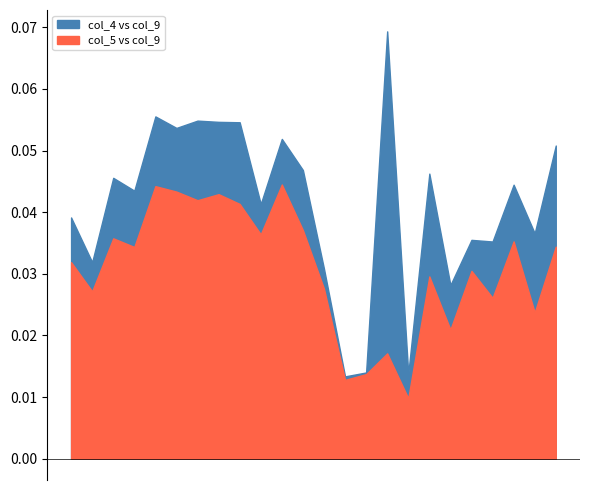

In col_4, how many points are higher than both neighbors (excluding endpoints)?

6